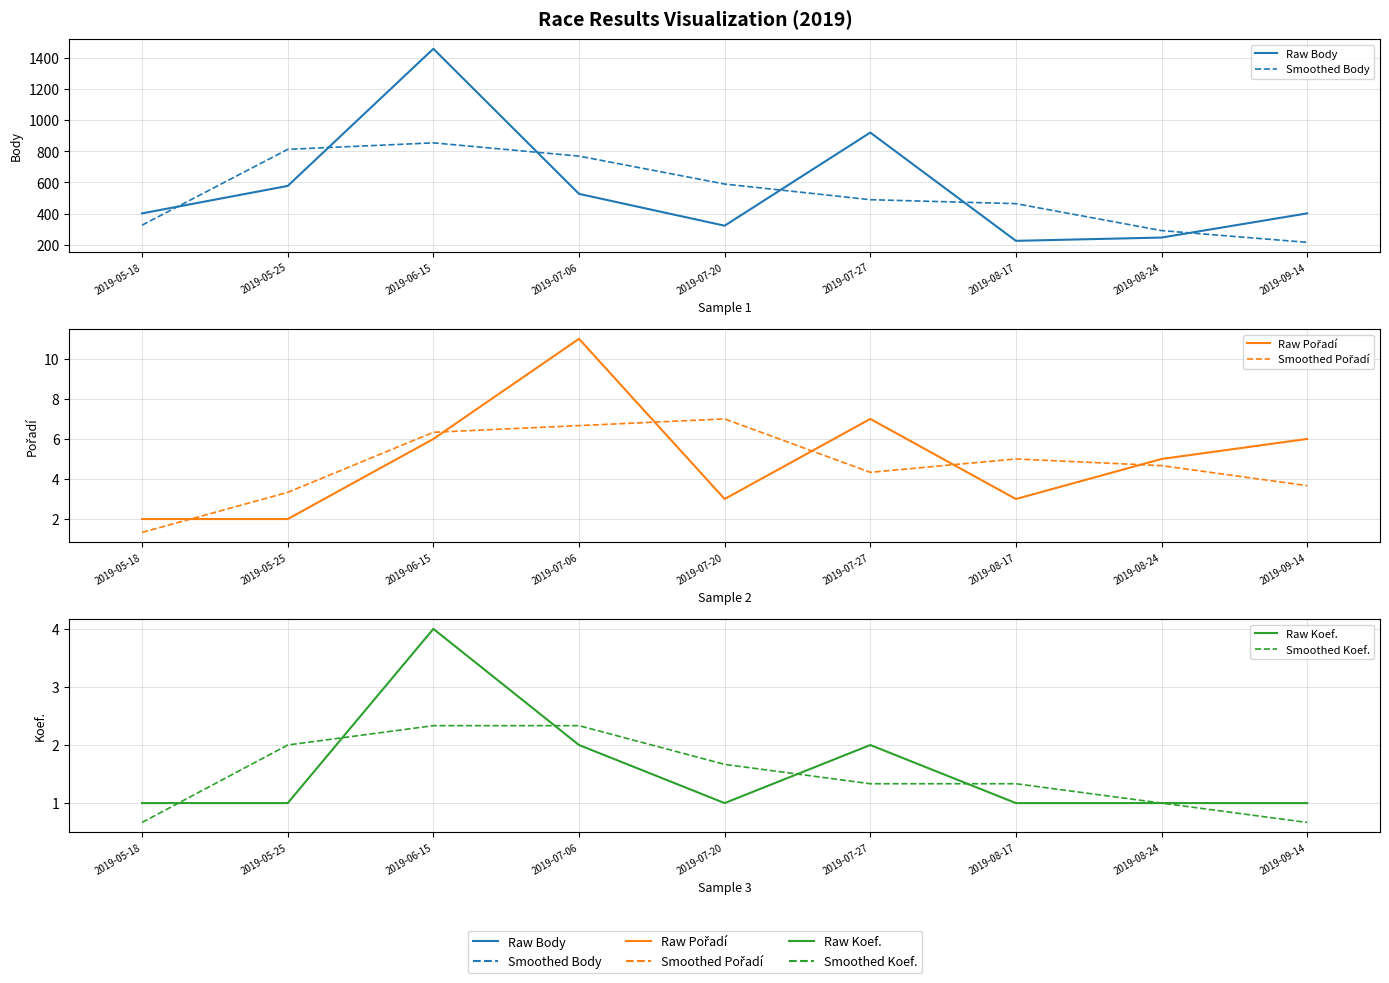

At which category does the chart reach its peak across all series?

2019-06-15